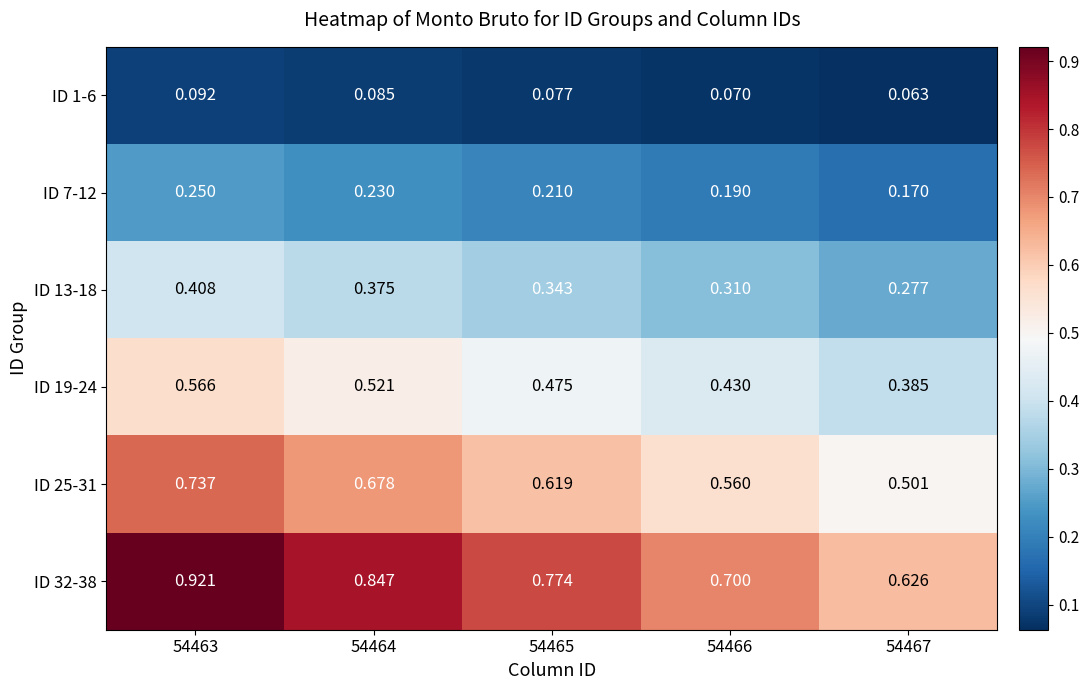

Is the value of ID 13-18 at 54464 greater than the value of ID 25-31 at 54464?

No